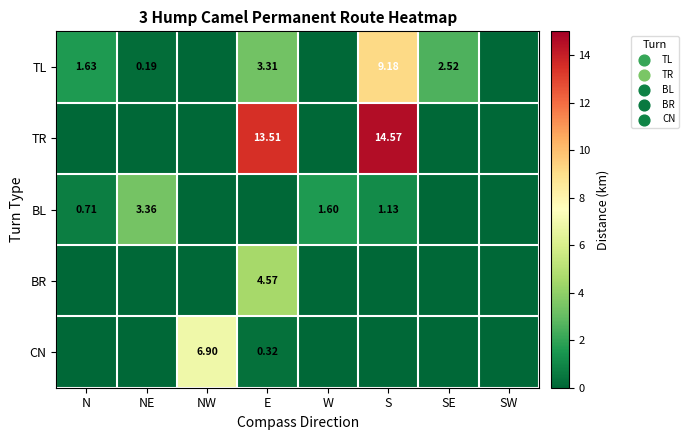

Is the value of BL at NE greater than the value of TL at N?

Yes